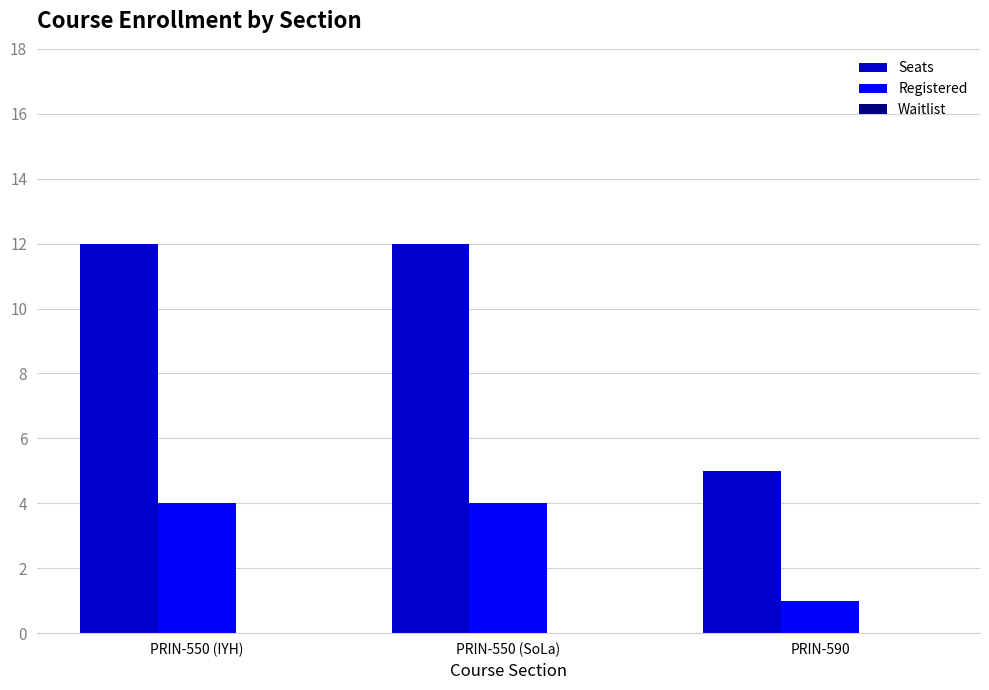

How many series are shown in this chart?

2